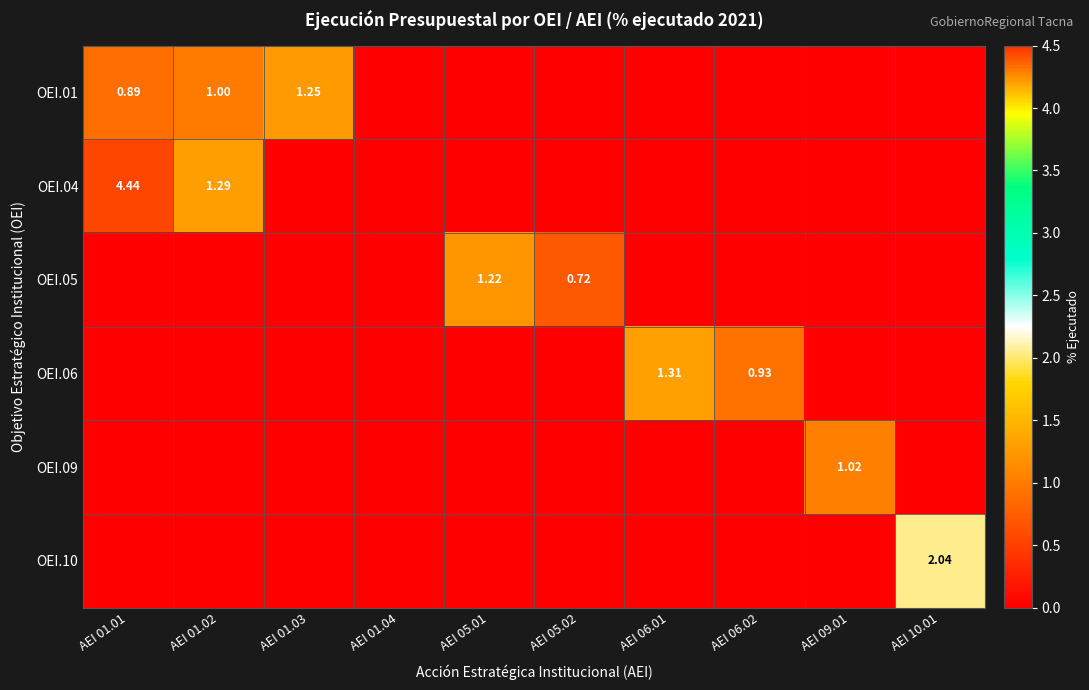

What is the average value of the OEI.04 series?

0.6